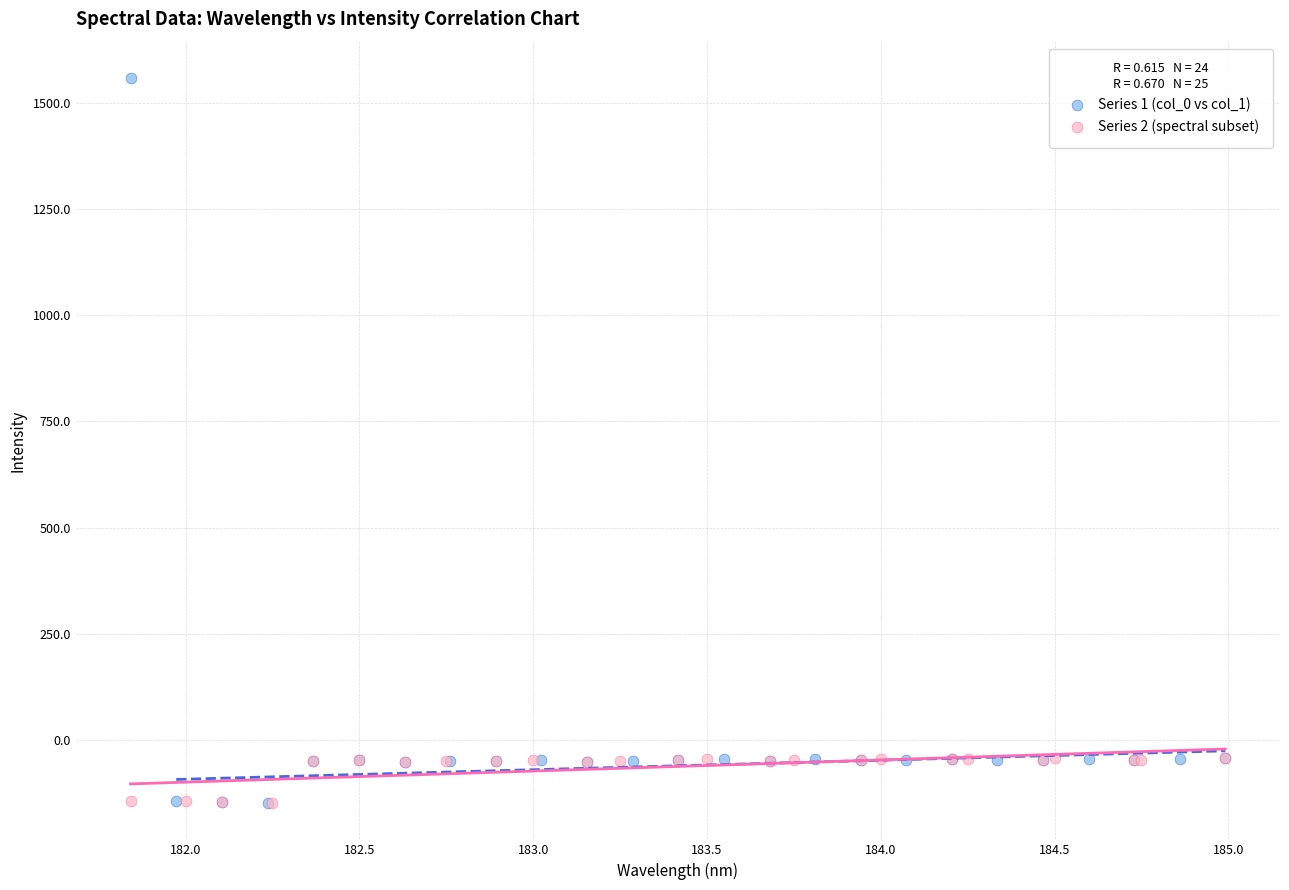

Which series has the largest Y range (max minus min)?

Series 1 (col_0 vs col_1)